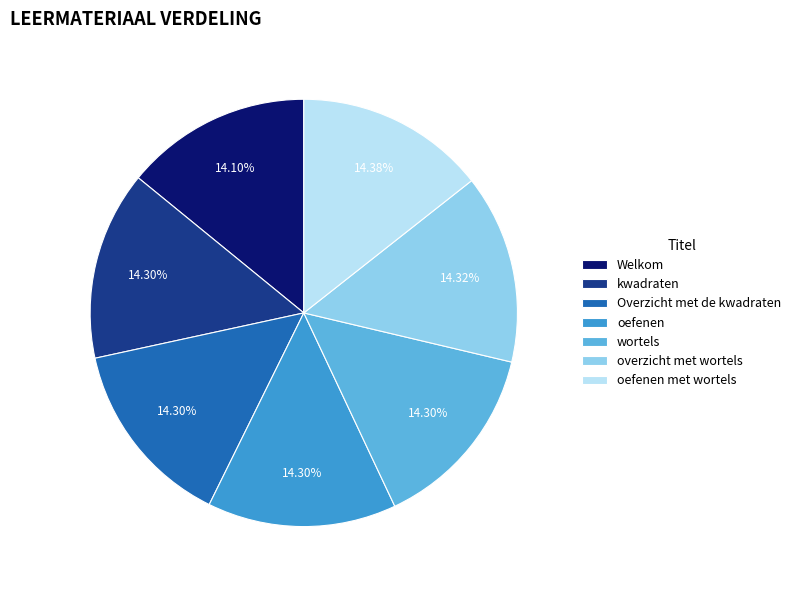

Is Welkom the majority of the pie?

No